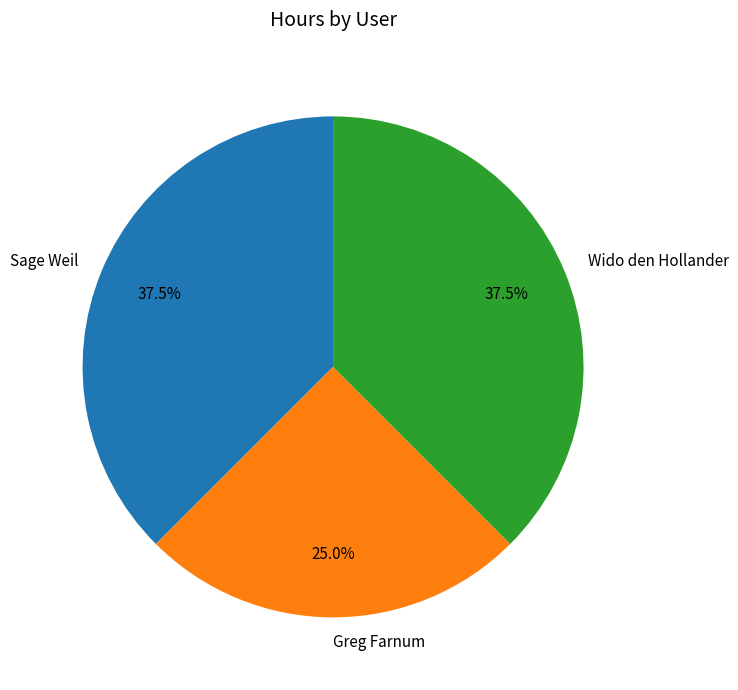

Which category has the smallest portion of the pie?

Greg Farnum